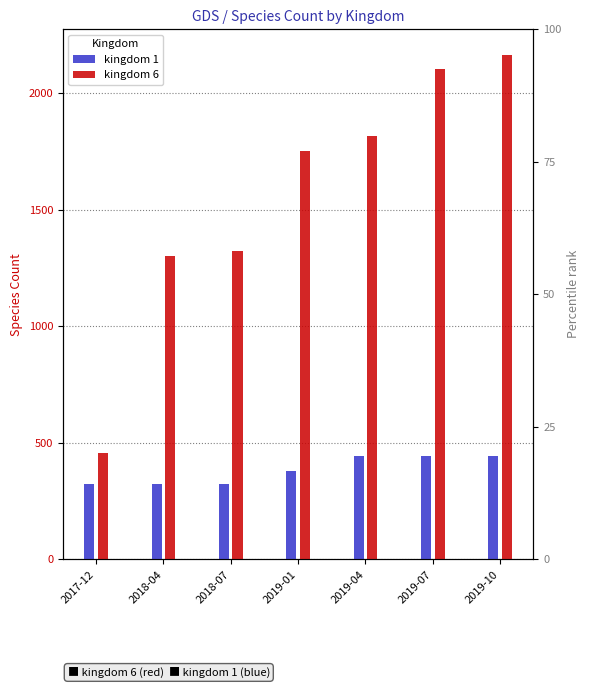

What is the difference between the highest and lowest values at 2019-10?

1722